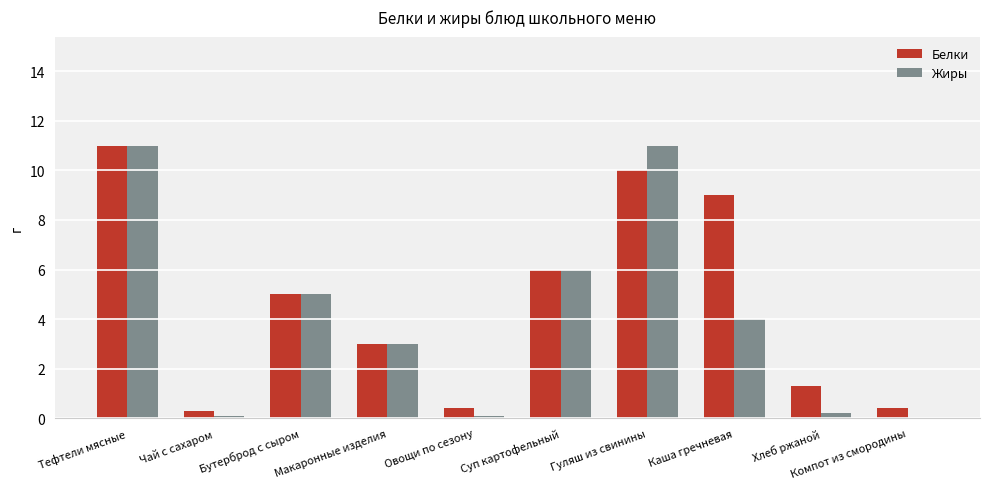

How many data points does each series have?

10